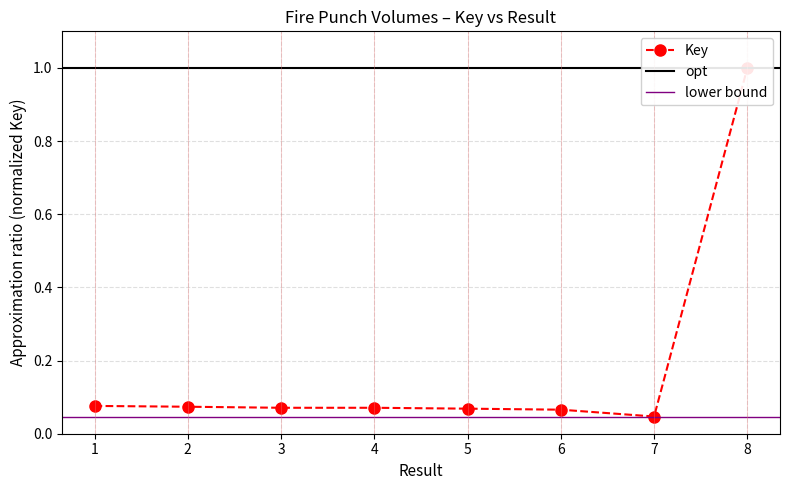

Does the chart display data point markers on the line(s)?

Yes